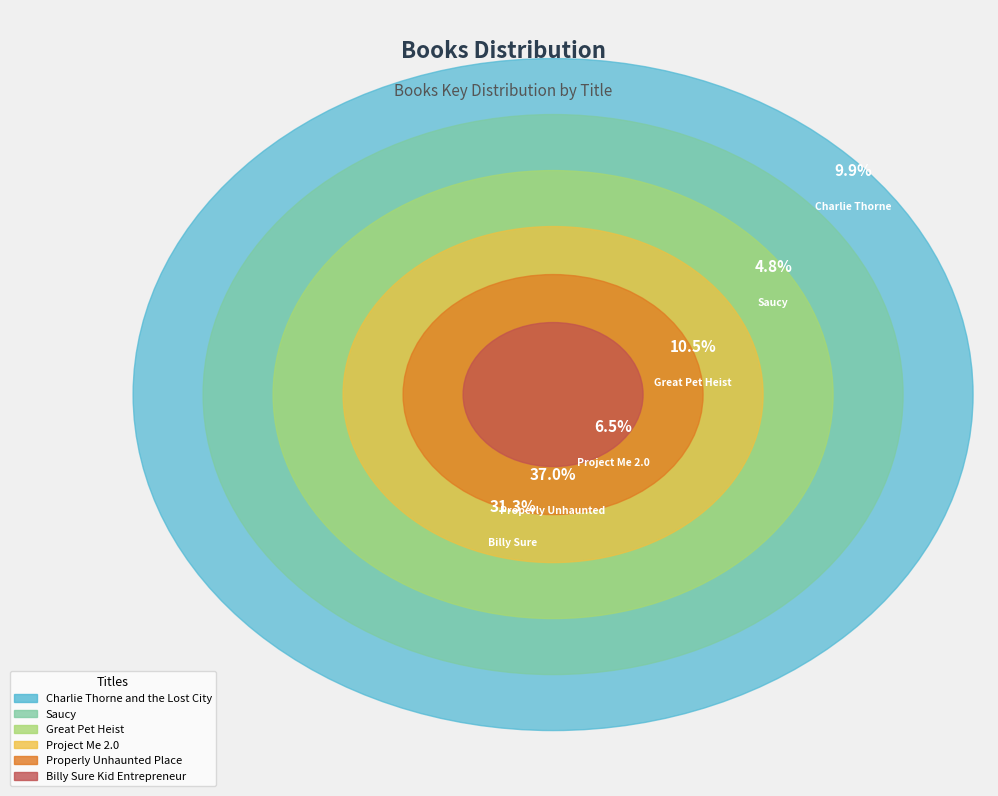

To the nearest percent, what is the average slice percentage?

17%